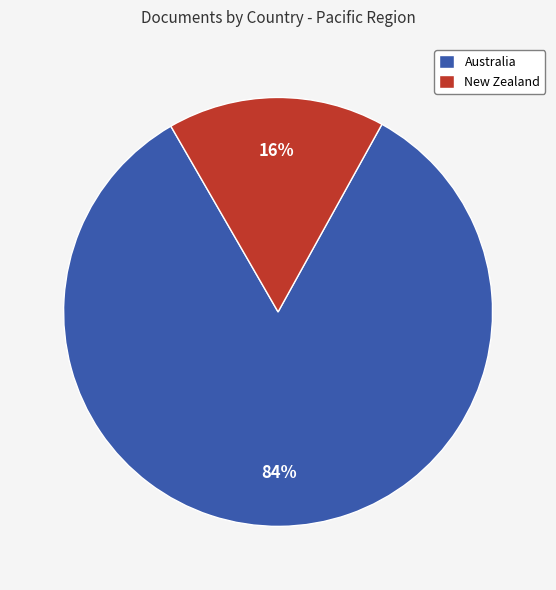

To the nearest percent, what is the average slice percentage?

50%